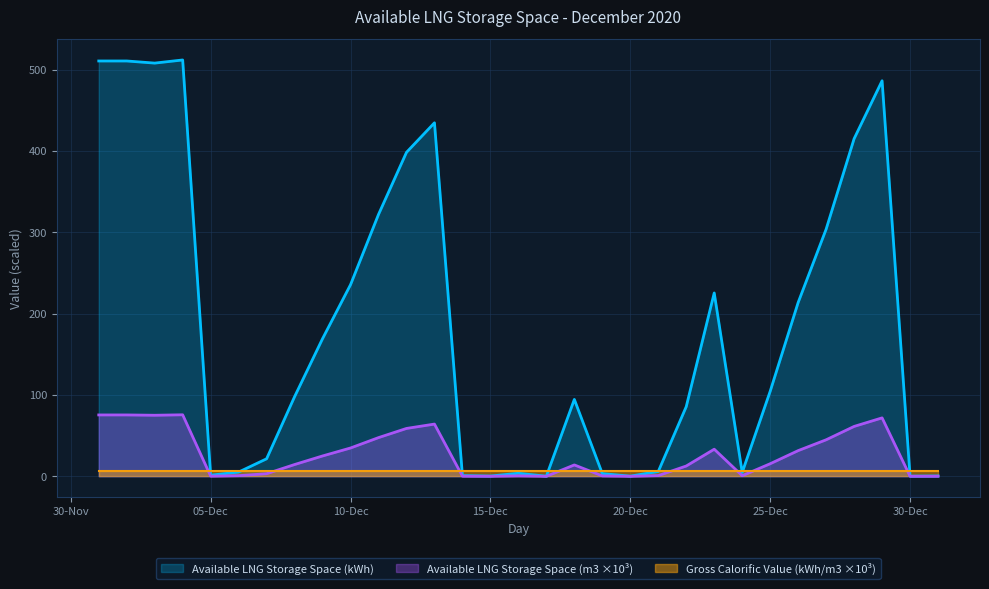

Which category has the lowest value in the Available LNG Storage Space (kWh) series?

2020-12-17